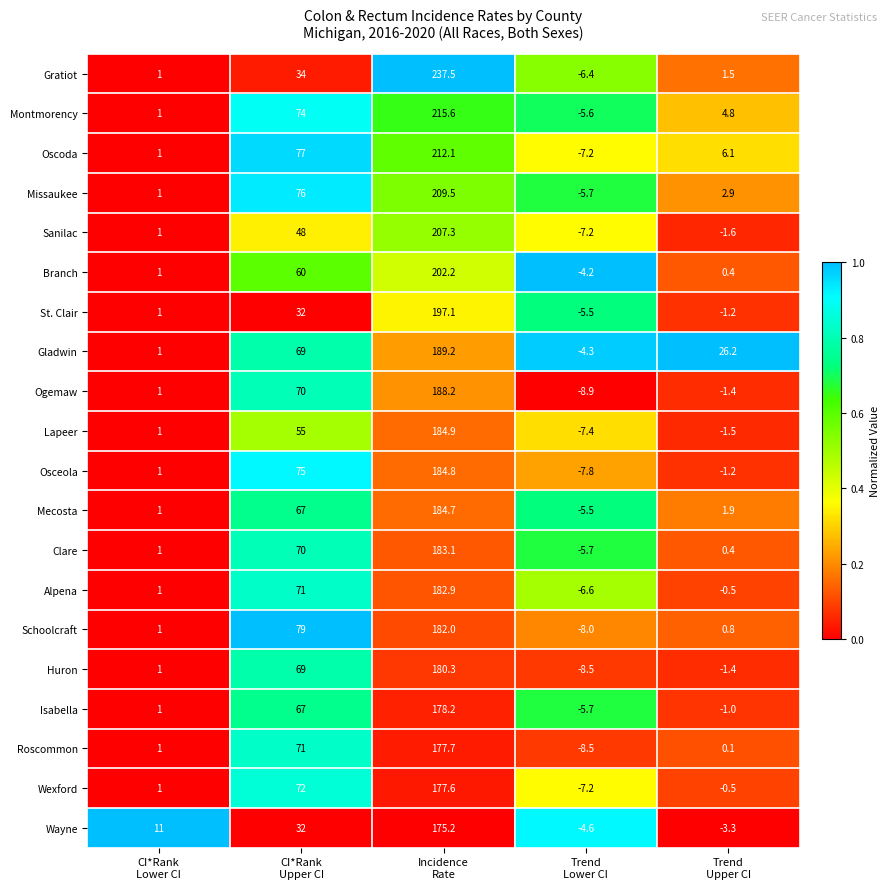

What is the difference between the second highest and second lowest values in the Osceola series?

76.2